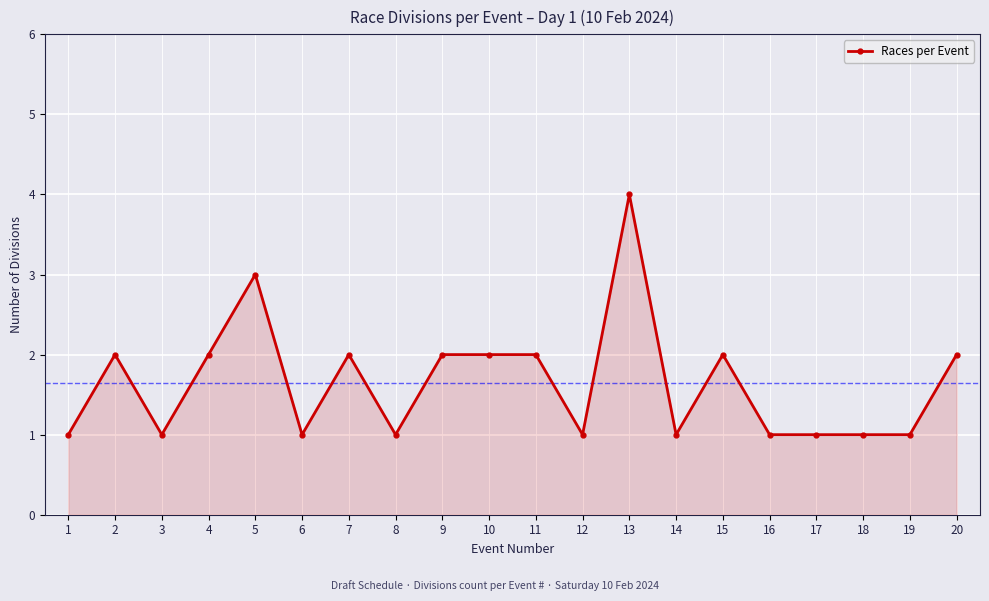

Which has a higher value, 8 or 10?

10